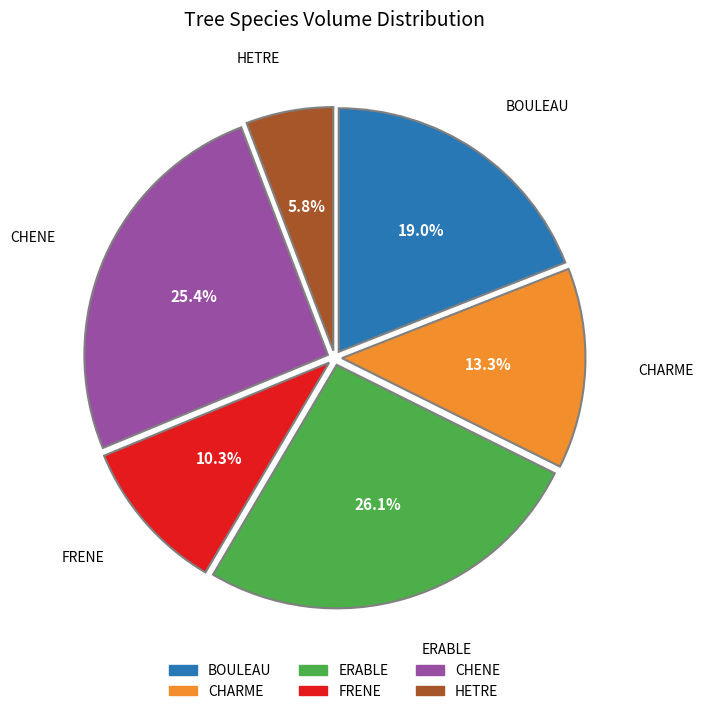

Which has a higher value, CHENE or FRENE?

CHENE